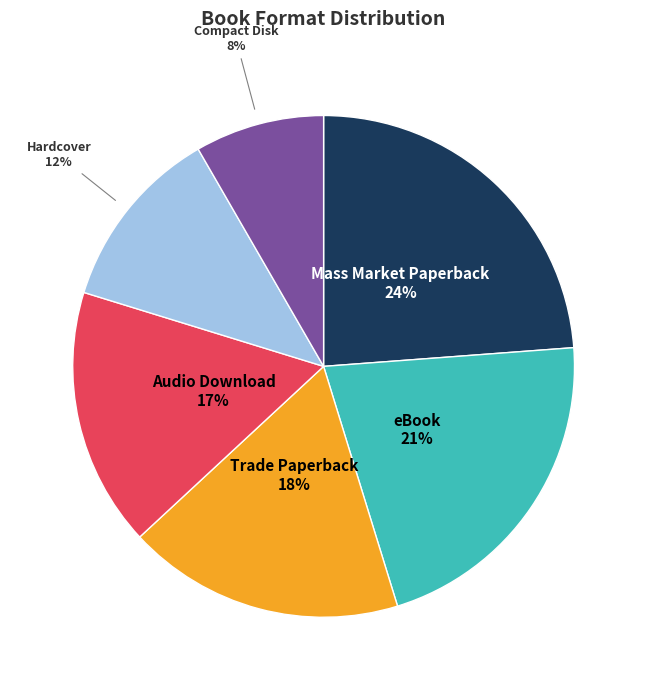

To the nearest percent, what is the average slice percentage?

17%